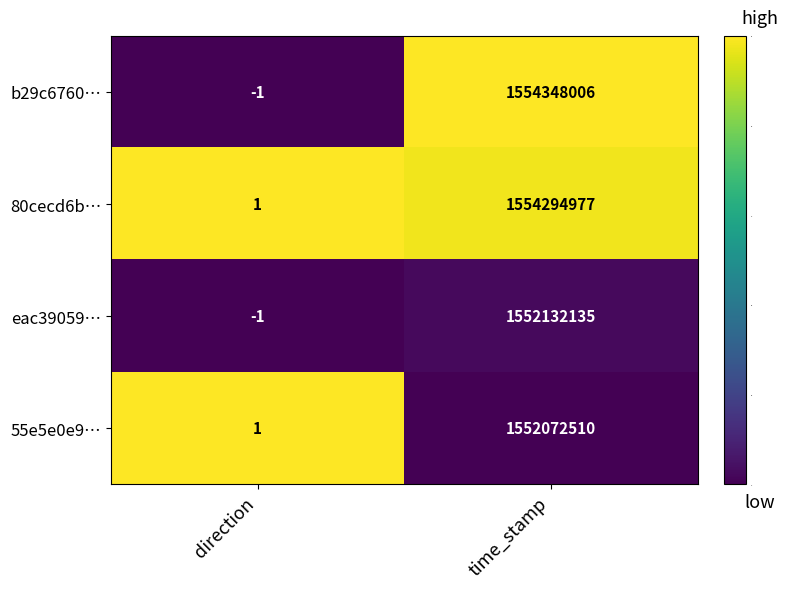

Reading left to right, extract all data points from this chart.

b29c6760…: direction=-1	time_stamp=1554348006
80cecd6b…: direction=1	time_stamp=1554294977
eac39059…: direction=-1	time_stamp=1552132135
55e5e0e9…: direction=1	time_stamp=1552072510